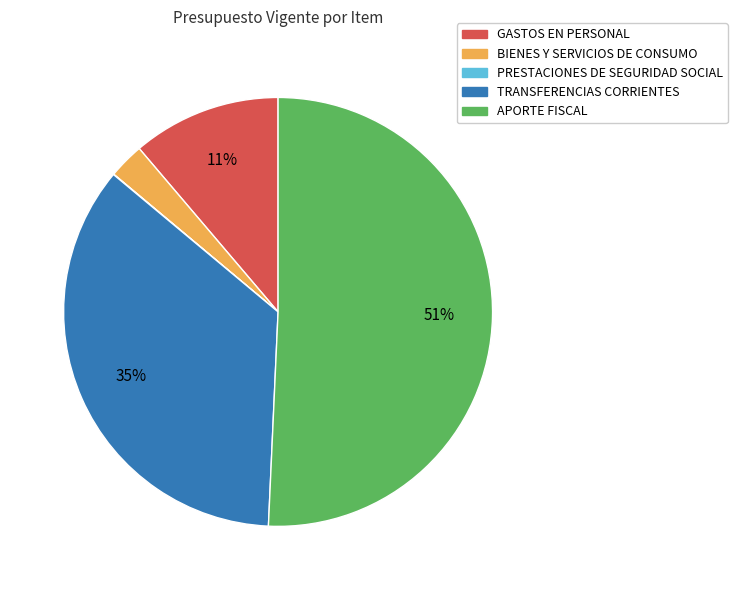

To the nearest percent, what is the average slice percentage?

20%